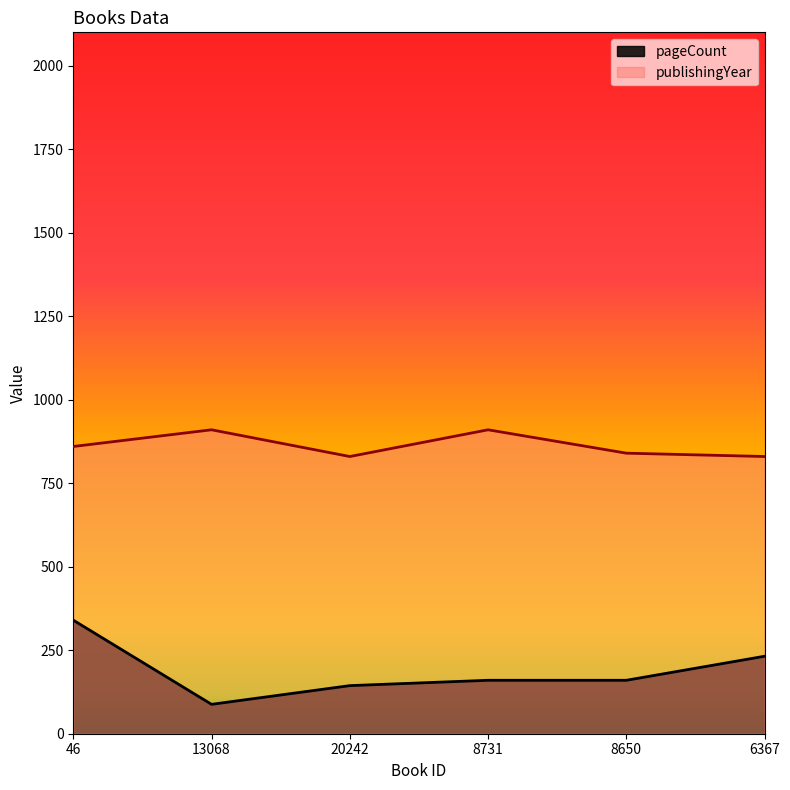

What is the difference between the second highest and second lowest values in the publishingYear series?

80